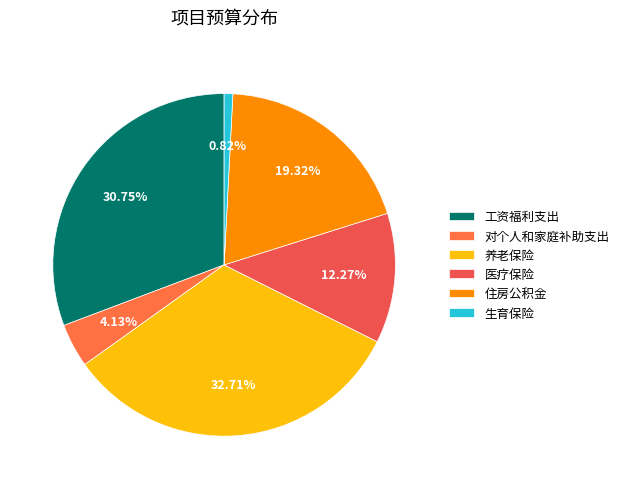

Rank the categories by value from lowest to highest.

生育保险, 对个人和家庭补助支出, 医疗保险, 住房公积金, 工资福利支出, 养老保险